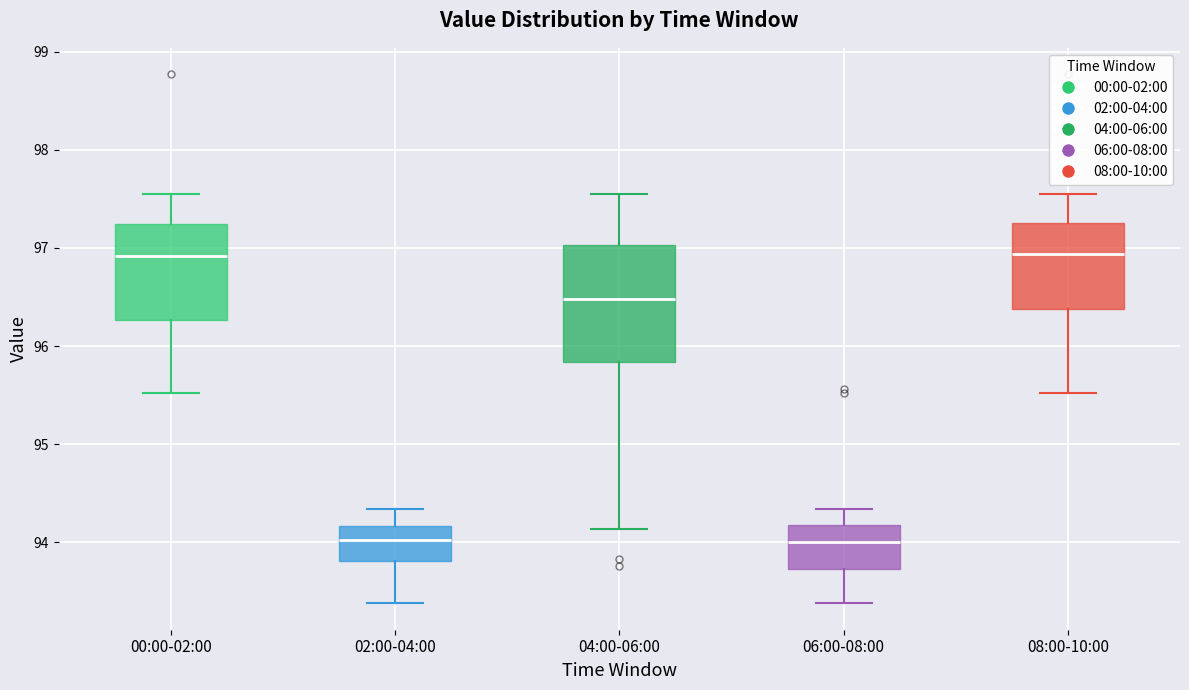

Reading left to right, transcribe this box plot: for each box, give where its median line is, the range the box spans, and where its two whiskers end, as read against the y-axis. The values are not printed on the chart, so give them approximately, as read against the axis.

00:00-02:00: median 96.9, box 96.3 to 97.2, whiskers 95.5 to 97.6
02:00-04:00: median 94.0, box 93.8 to 94.2, whiskers 93.4 to 94.3
04:00-06:00: median 96.5, box 95.8 to 97.0, whiskers 94.1 to 97.6
06:00-08:00: median 94.0, box 93.7 to 94.2, whiskers 93.4 to 94.3
08:00-10:00: median 96.9, box 96.4 to 97.3, whiskers 95.5 to 97.6